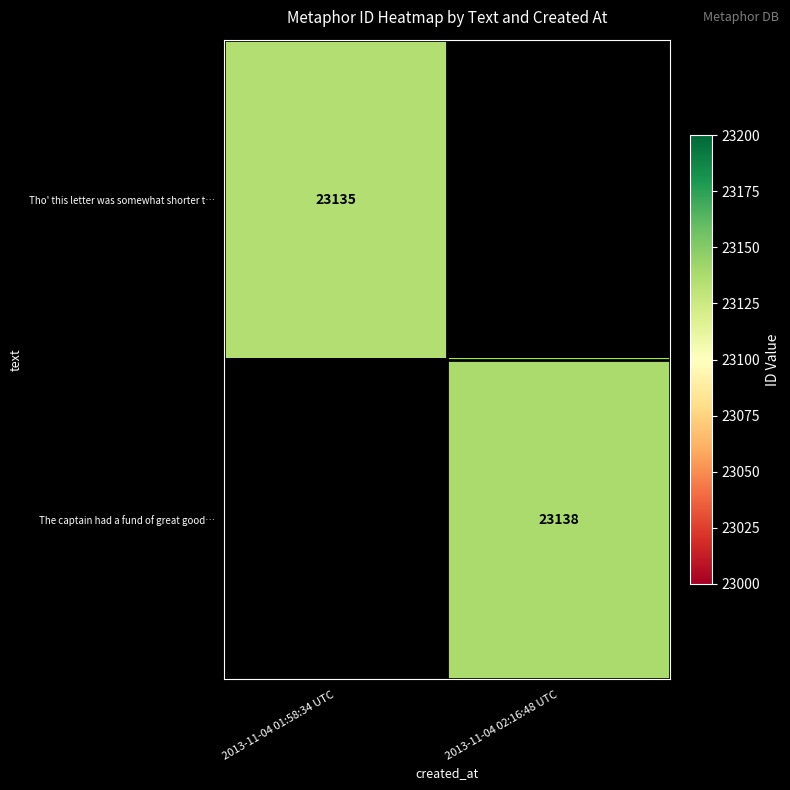

True or false: Tho' this letter was somewhat shorter t… has a value of 33806 at 2013-11-04 01:58:34 UTC.

False